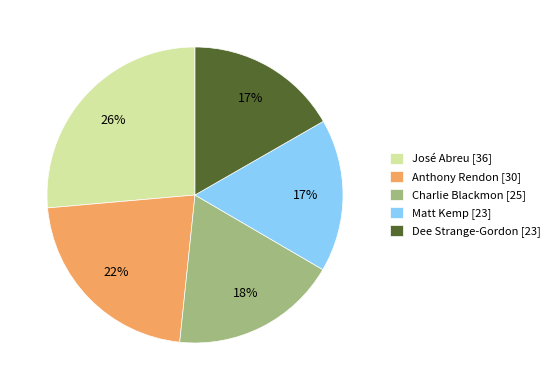

What percentage is the José Abreu [36] slice, to the nearest percent?

26%